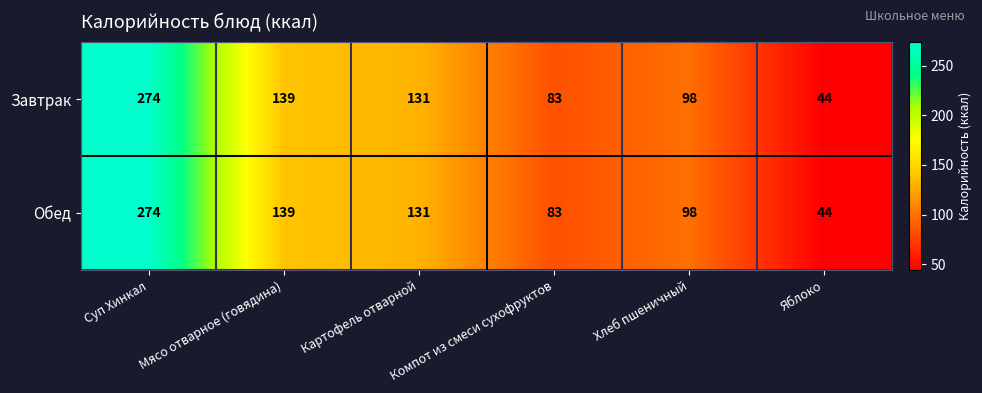

True or false: Завтрак has a value of 162 at Суп Хинкал.

False